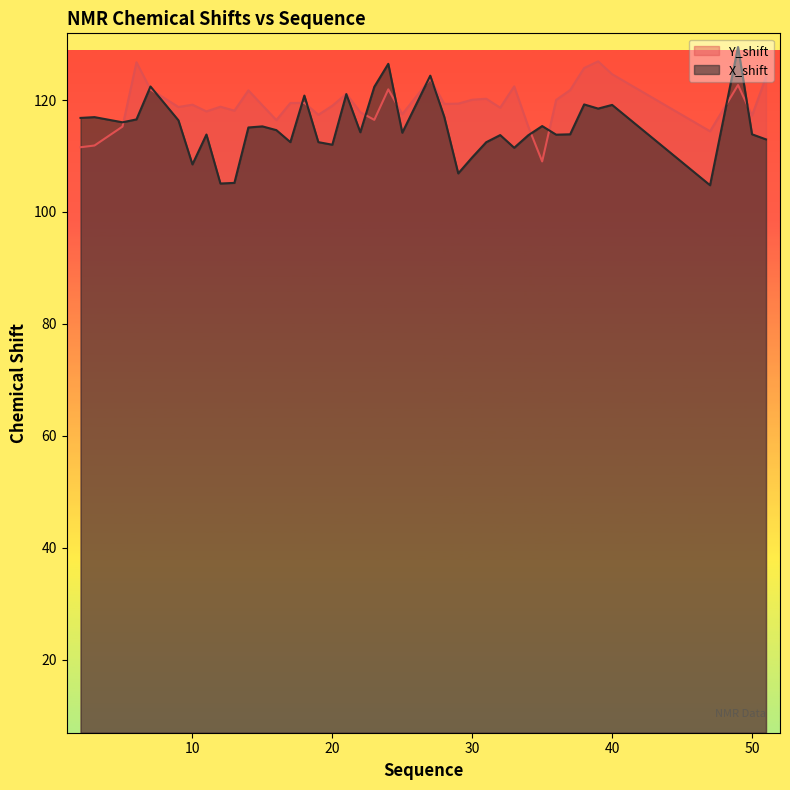

What is the total value across all series at 47?

219.2